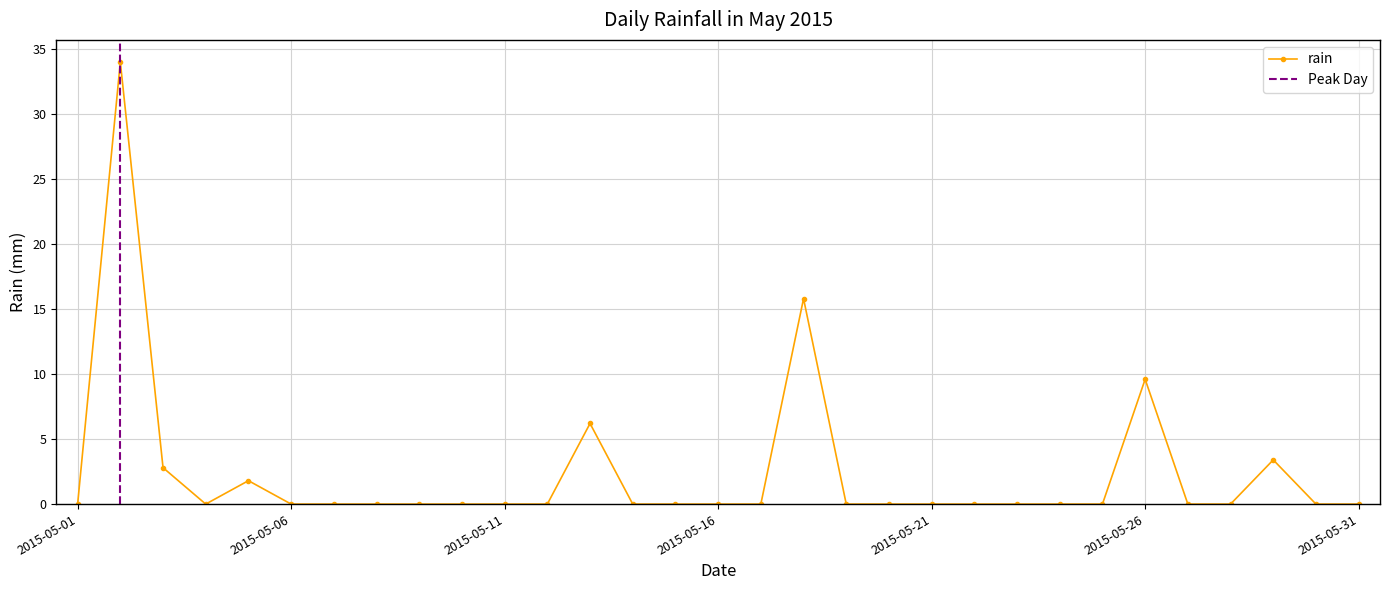

How many lines are shown in the chart?

1